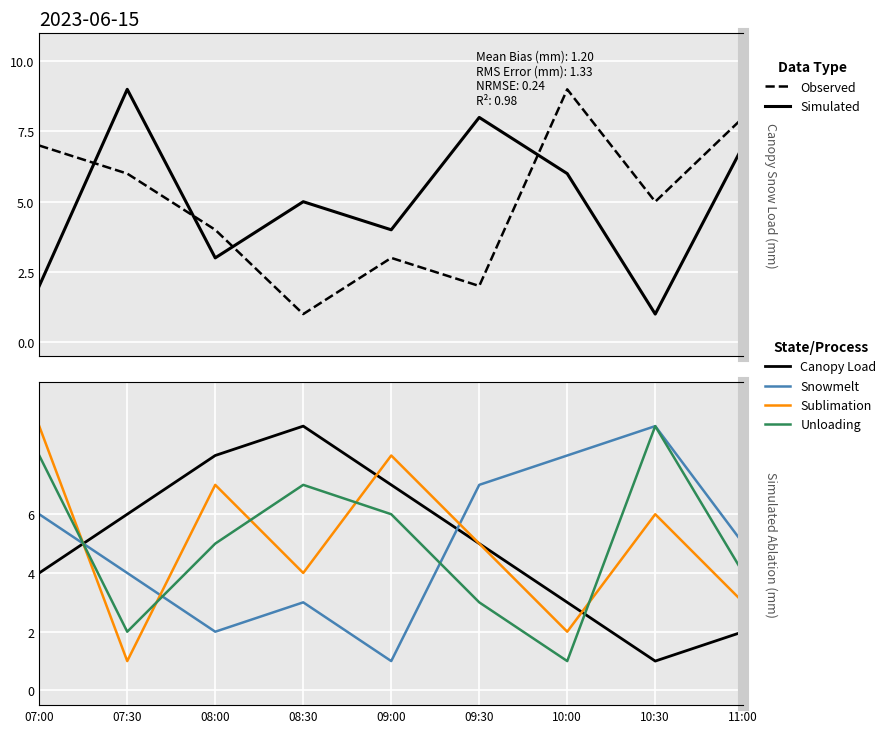

Which label corresponds to the largest value in the chart?

10:00